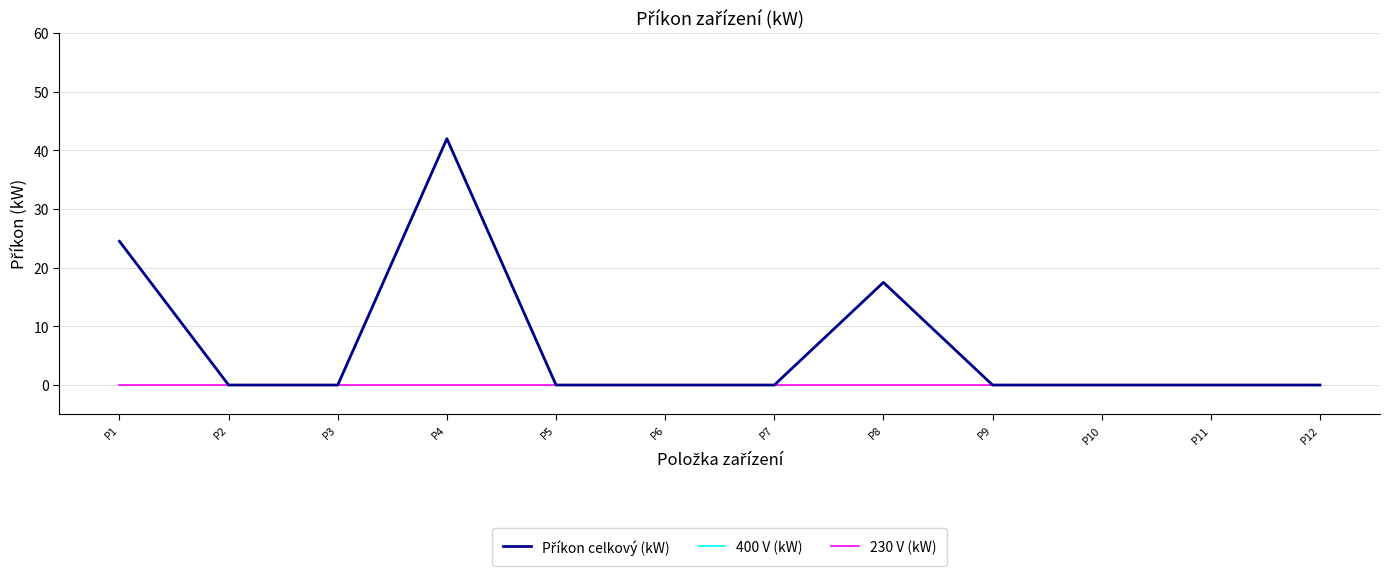

Is this an area chart (filled region under the line)?

No